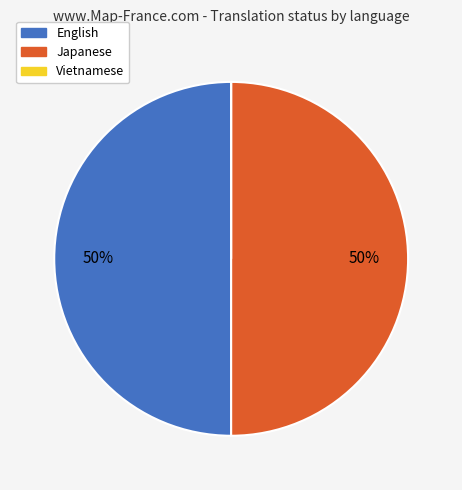

To the nearest percent, what is the average slice percentage?

33%